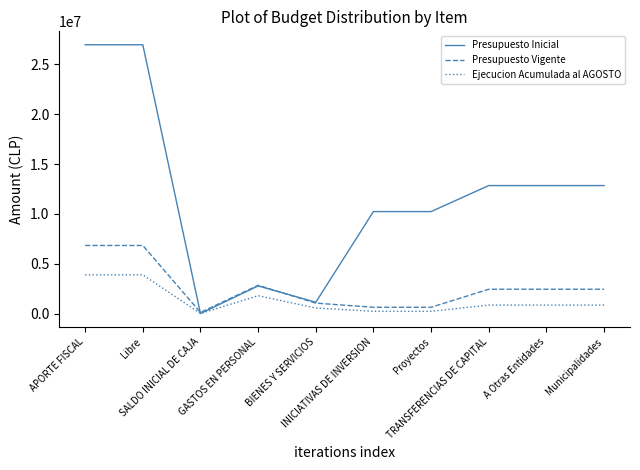

Does the chart display data point markers on the line(s)?

No